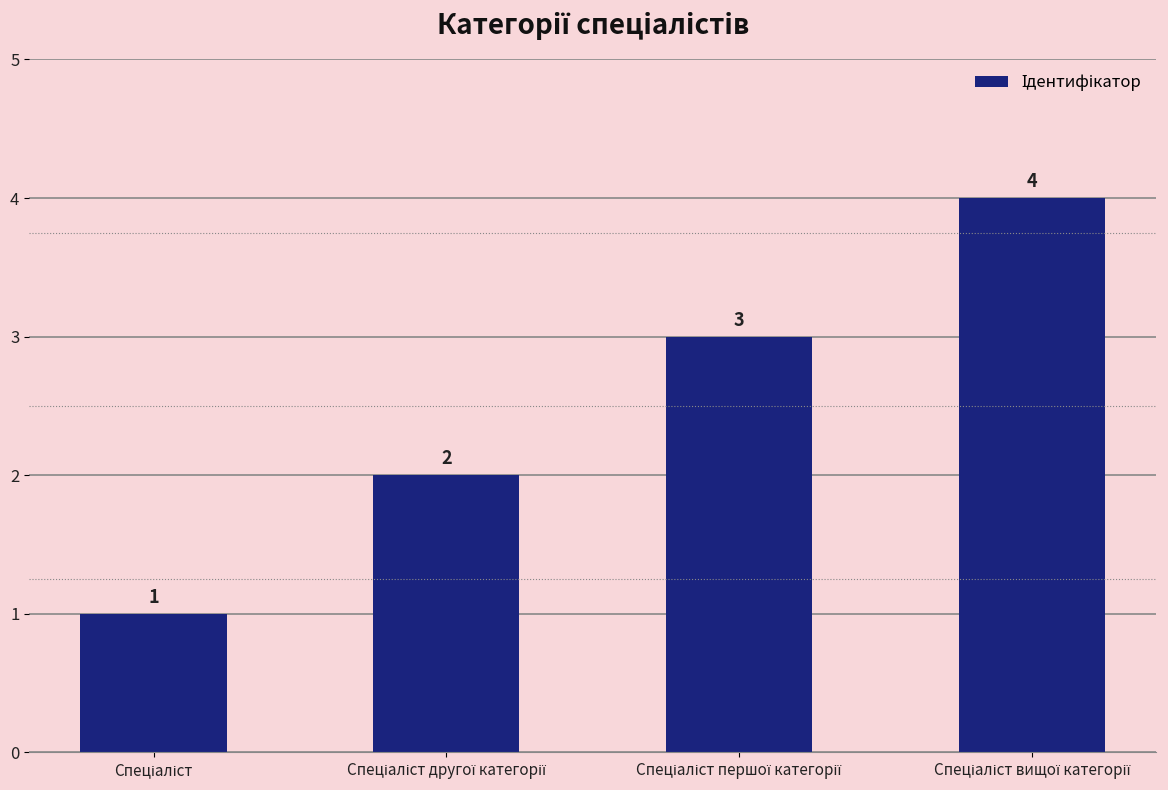

How many bars are there in total?

4